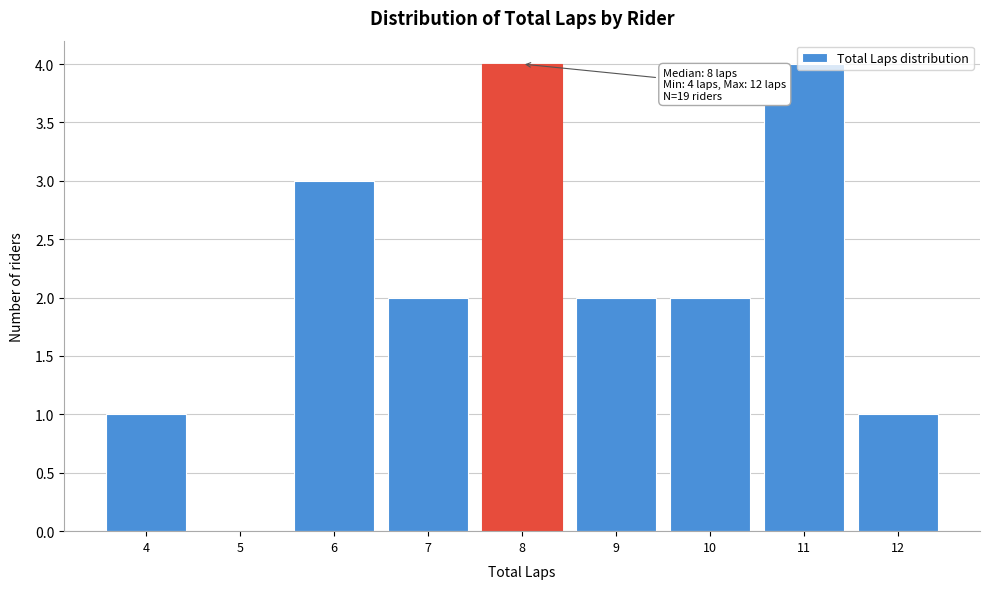

What is the greatest value displayed?

4